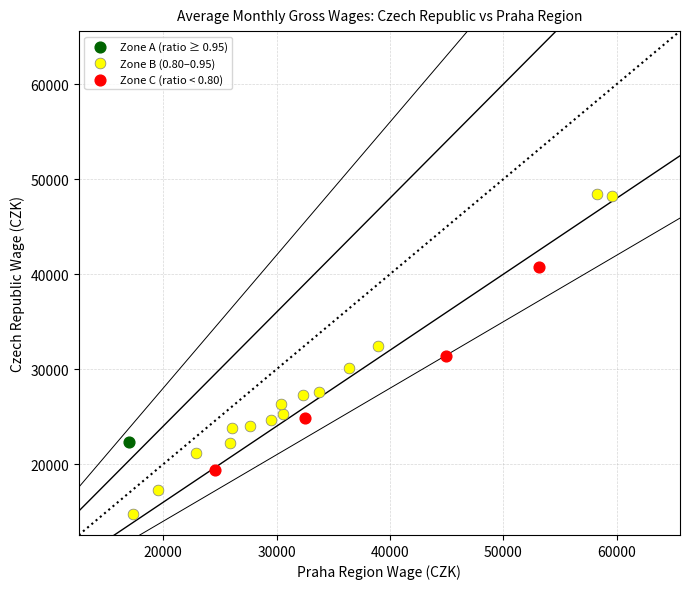

Which series reaches the maximum Y coordinate?

Zone B (0.80–0.95)